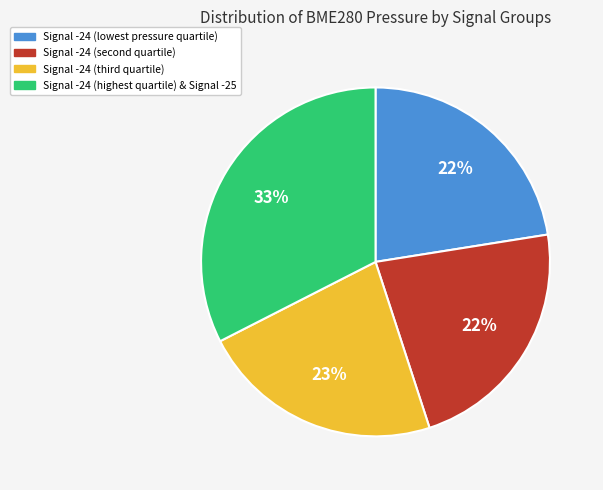

Does any single category account for the majority?

No